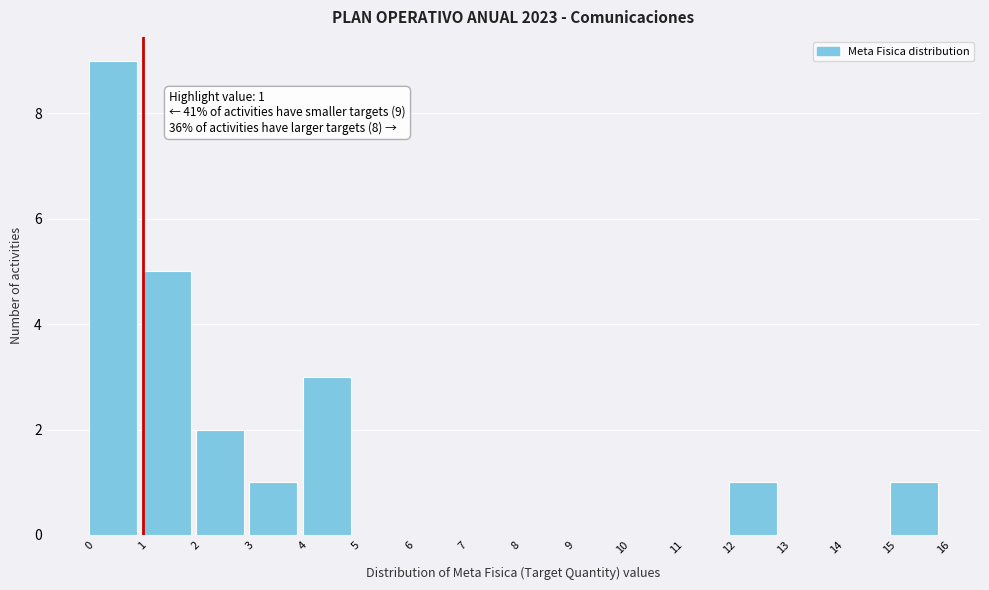

Over which range of the x-axis is the bar tallest?

0 to 1